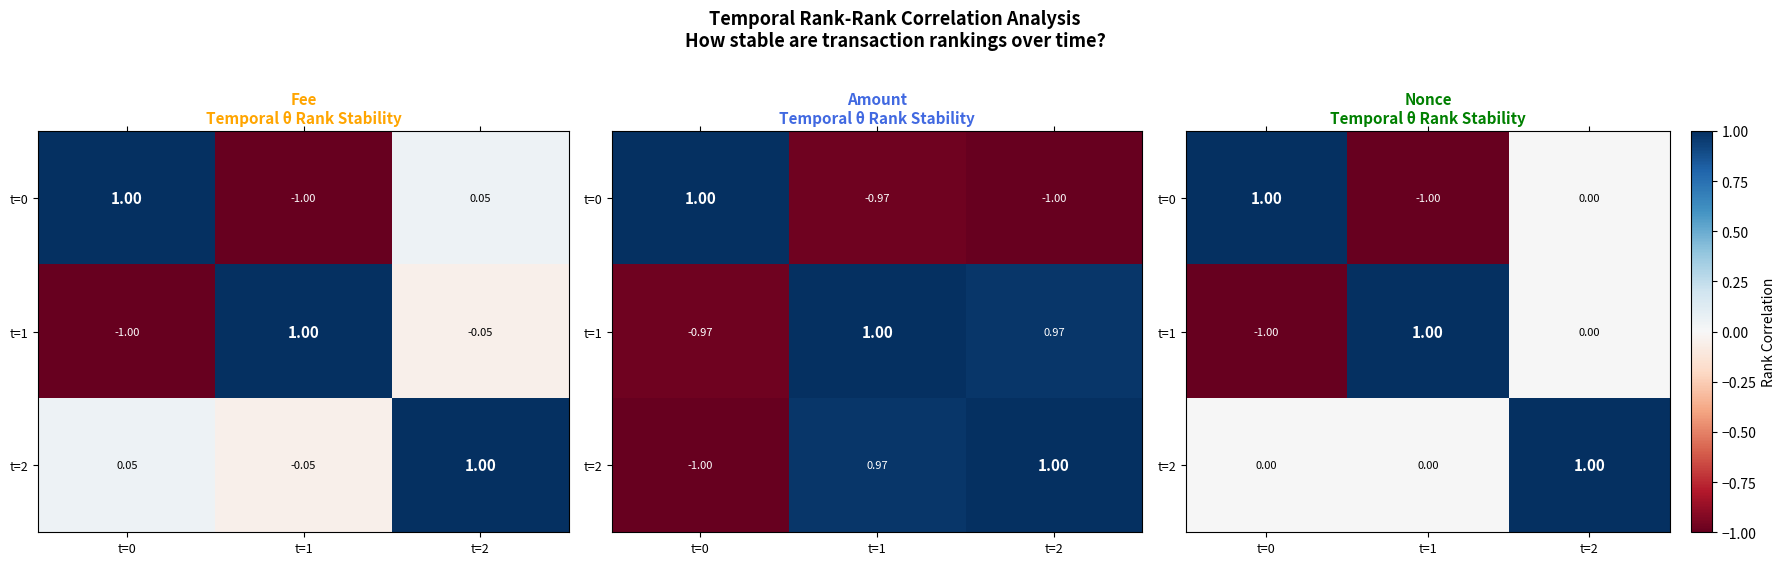

True or false: t=2 has a value of 1 at t=1.

False